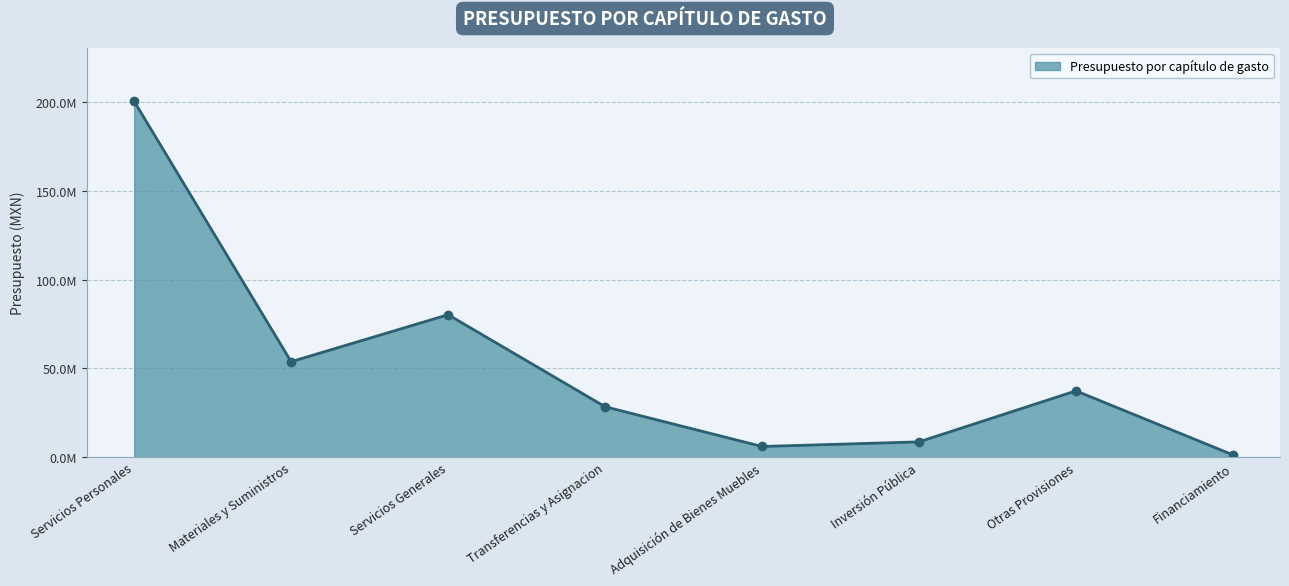

What is the value of the 7th point from the left?

37350812